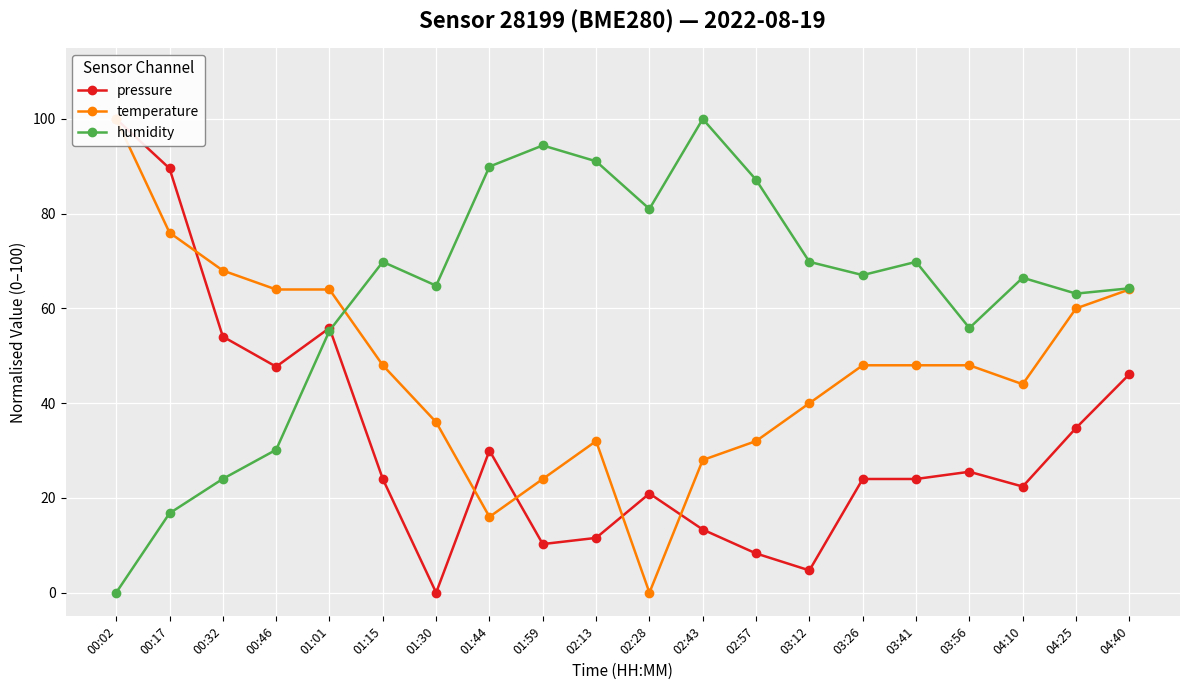

Where is temperature nearest to the value 50?

01:15